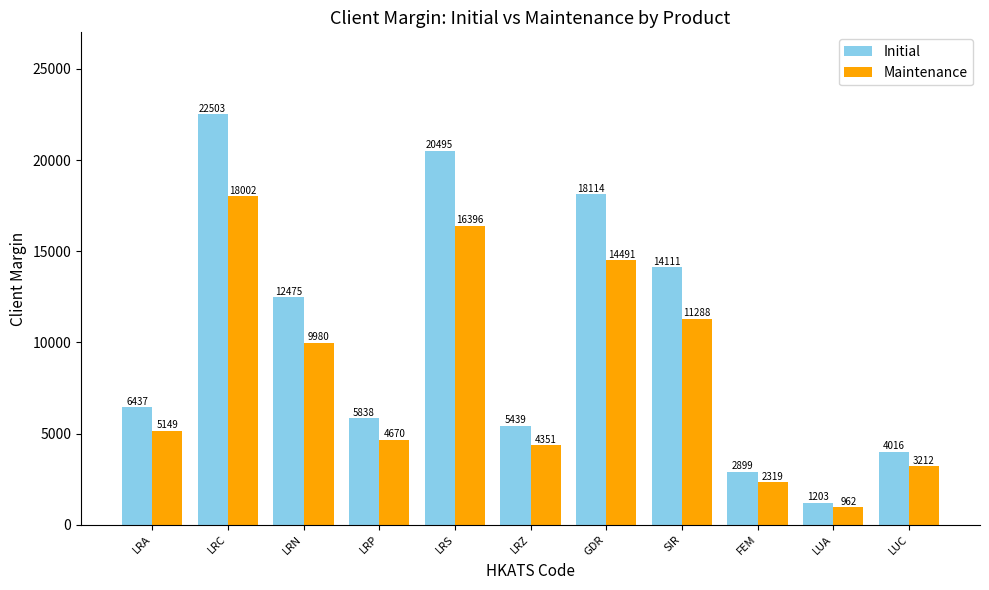

Which series has the largest range (max minus min)?

Initial